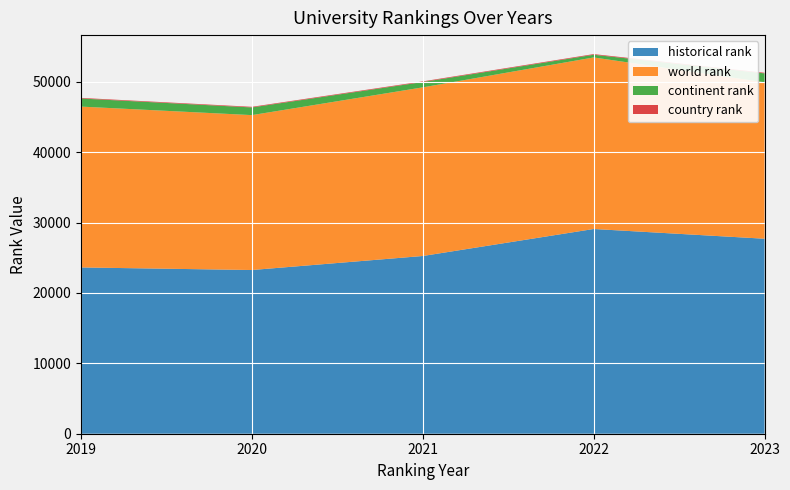

Reading right to left, extract all data points from this chart.

historical rank: 2023=27696.0	2022=29079.0	2021=25244.0	2020=23251.5	2019=23618.5
world rank: 2023=22222.0	2022=24365.0	2021=23952.0	2020=22001.0	2019=22844.0
continent rank: 2023=1265.0	2022=383.0	2021=760.0	2020=1091.0	2019=1150.0
country rank: 2023=86.0	2022=93.0	2021=88.0	2020=89.0	2019=86.0